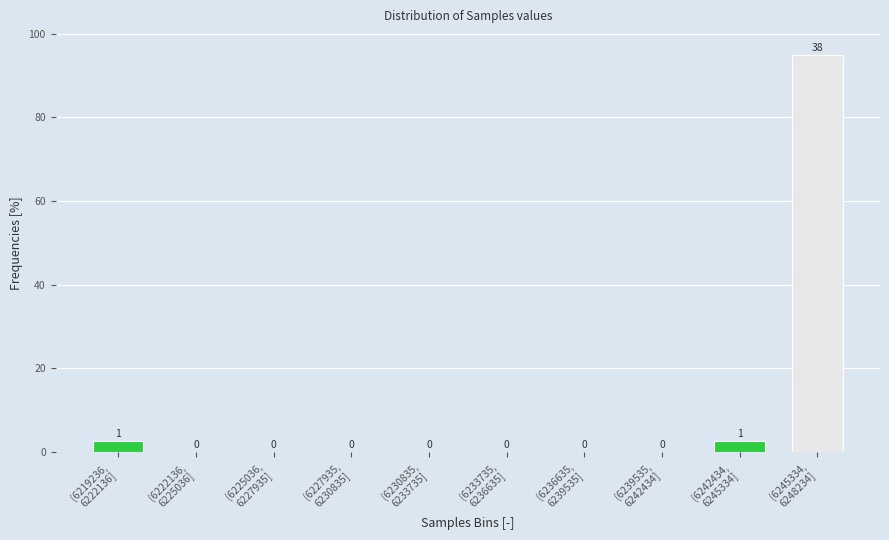

What is the greatest value displayed?

95.0